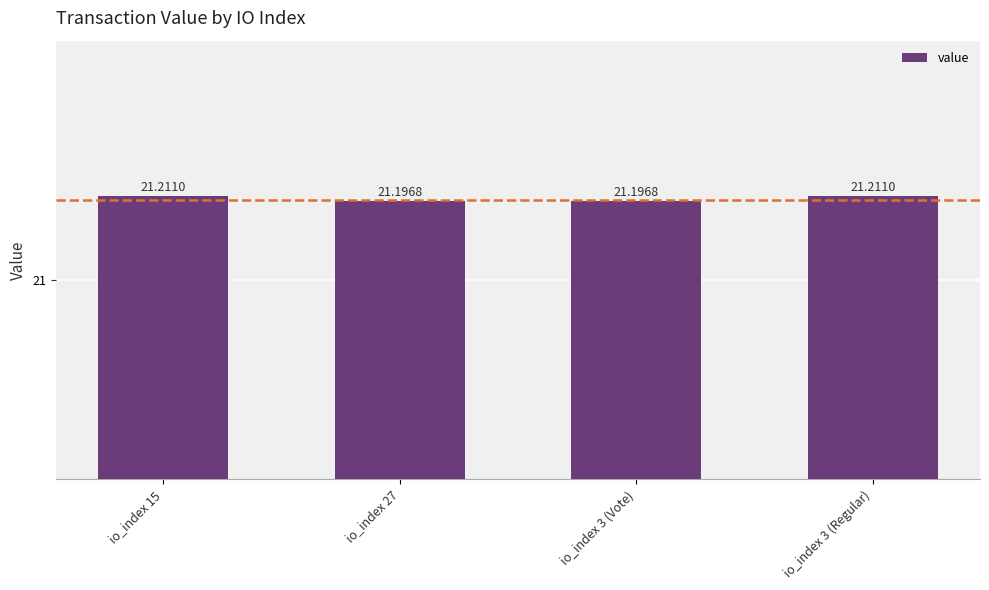

What is the sum of all values?

84.8